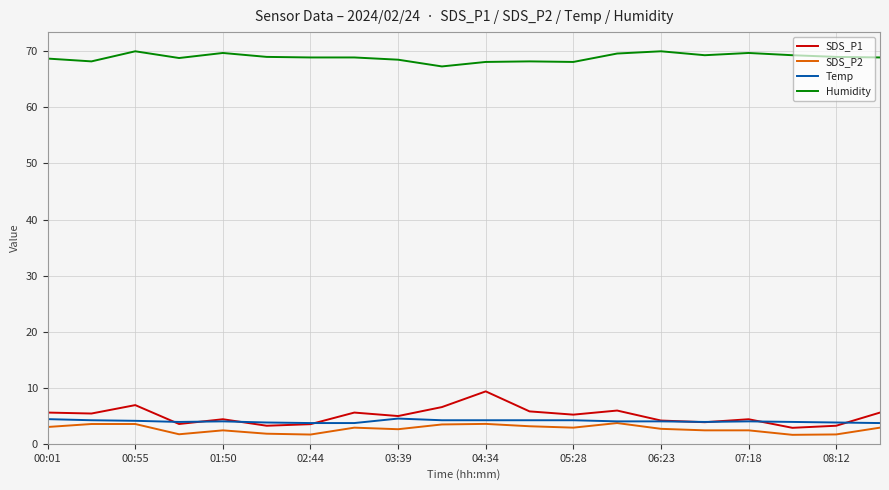

Does the chart have visible grid lines?

Yes